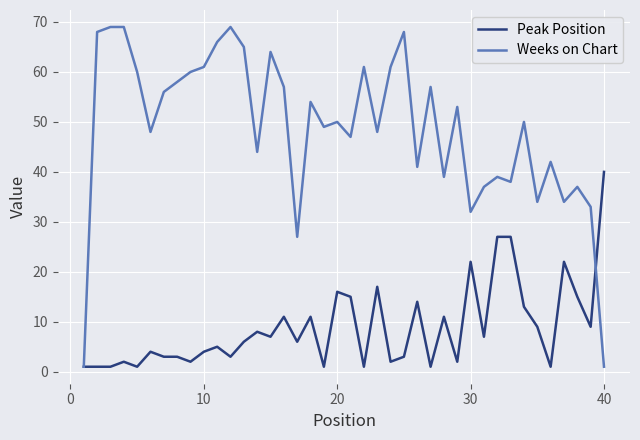

Which series has the widest spread of values?

Weeks on Chart